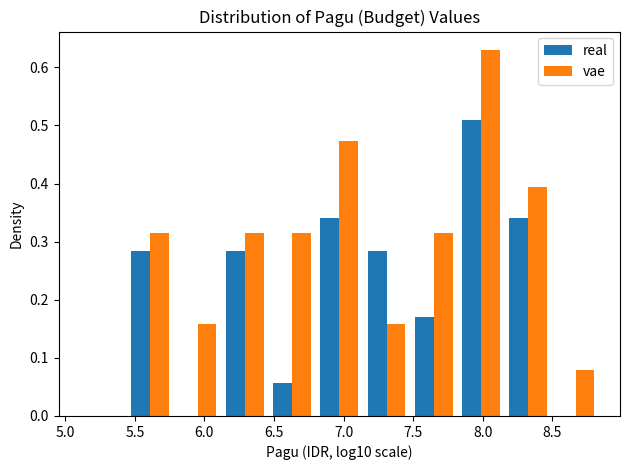

Reading left to right, list every range on the x-axis with the height of the bar of each series over it. Neither the bar edges nor the heights are printed on the chart, so give them approximately, as read against the axes.

5.10 to 5.45: real=0	vae=0
5.45 to 5.80: real=0.28	vae=0.32
5.80 to 6.10: real=0	vae=0.16
6.10 to 6.45: real=0.28	vae=0.32
6.45 to 6.80: real=0.06	vae=0.32
6.80 to 7.15: real=0.34	vae=0.47
7.15 to 7.50: real=0.28	vae=0.16
7.50 to 7.80: real=0.17	vae=0.32
7.80 to 8.15: real=0.51	vae=0.63
8.15 to 8.50: real=0.34	vae=0.39
8.50 to 8.85: real=0	vae=0.08